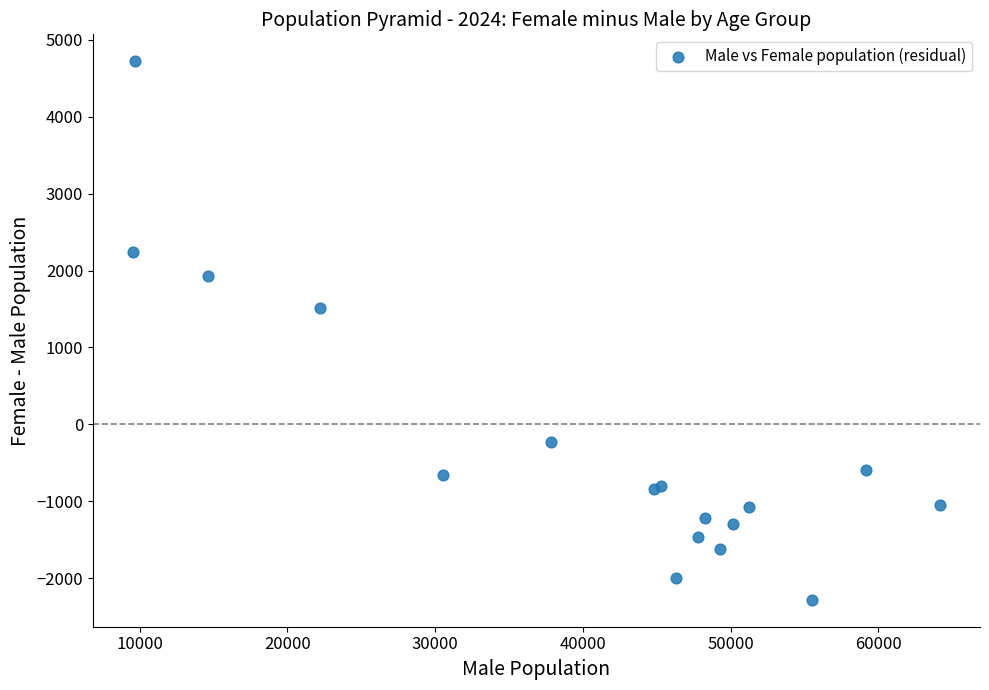

What Y value in the scatter plot is closest to 1219?

1516.7